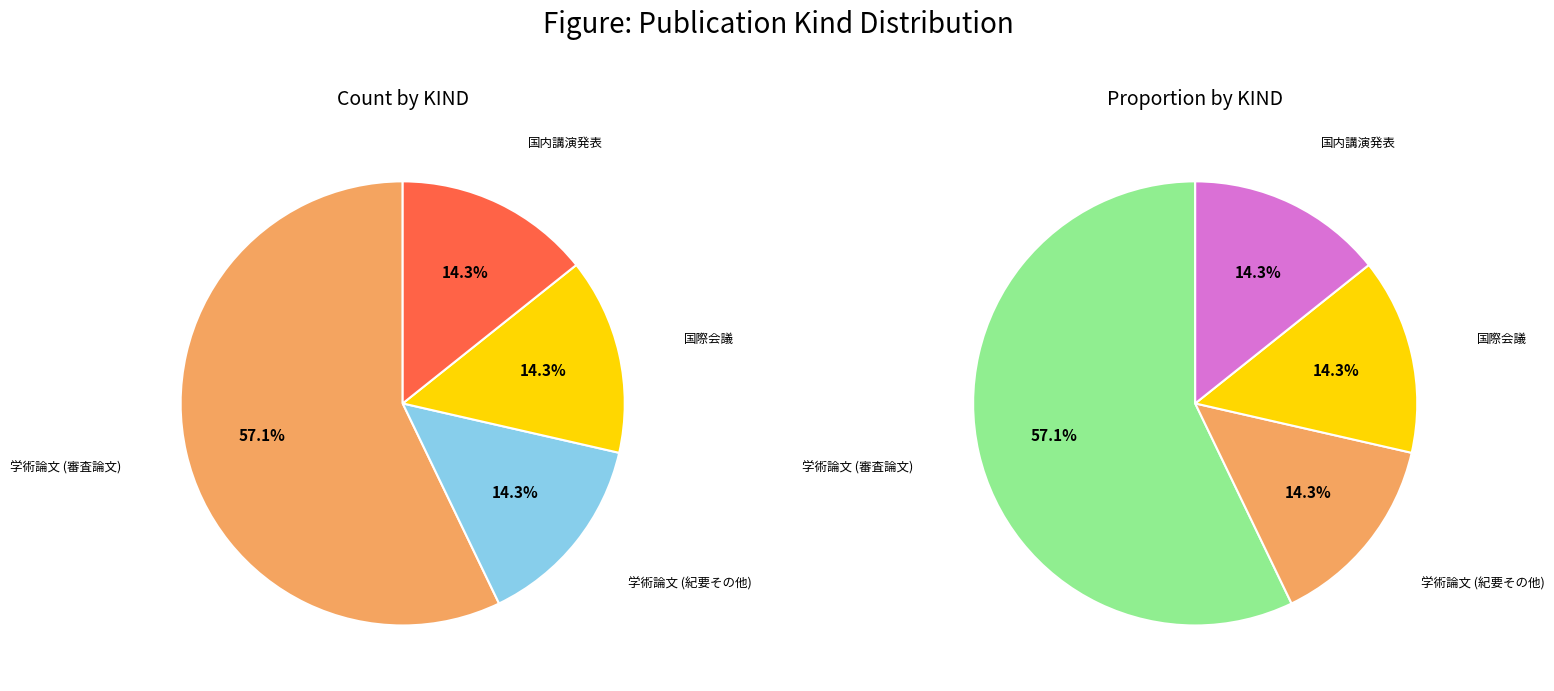

To the nearest percent, what is the average slice percentage?

25%